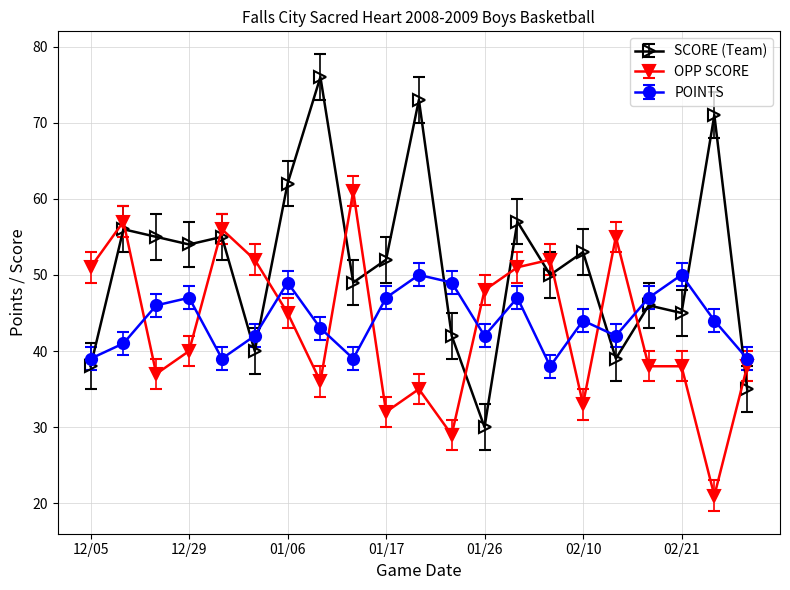

Which series has the largest total across all categories?

SCORE (Team)